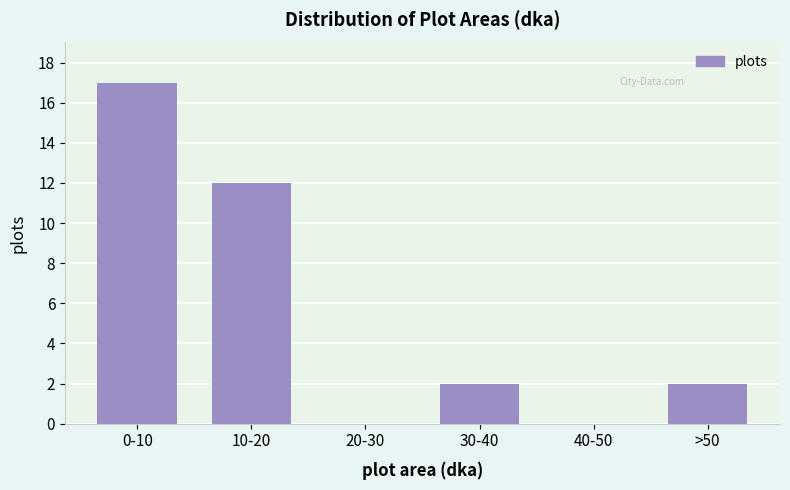

Reading left to right, transcribe all the data shown in this chart.

0-10=17	10-20=12	20-30=0	30-40=2	40-50=0	>50=2